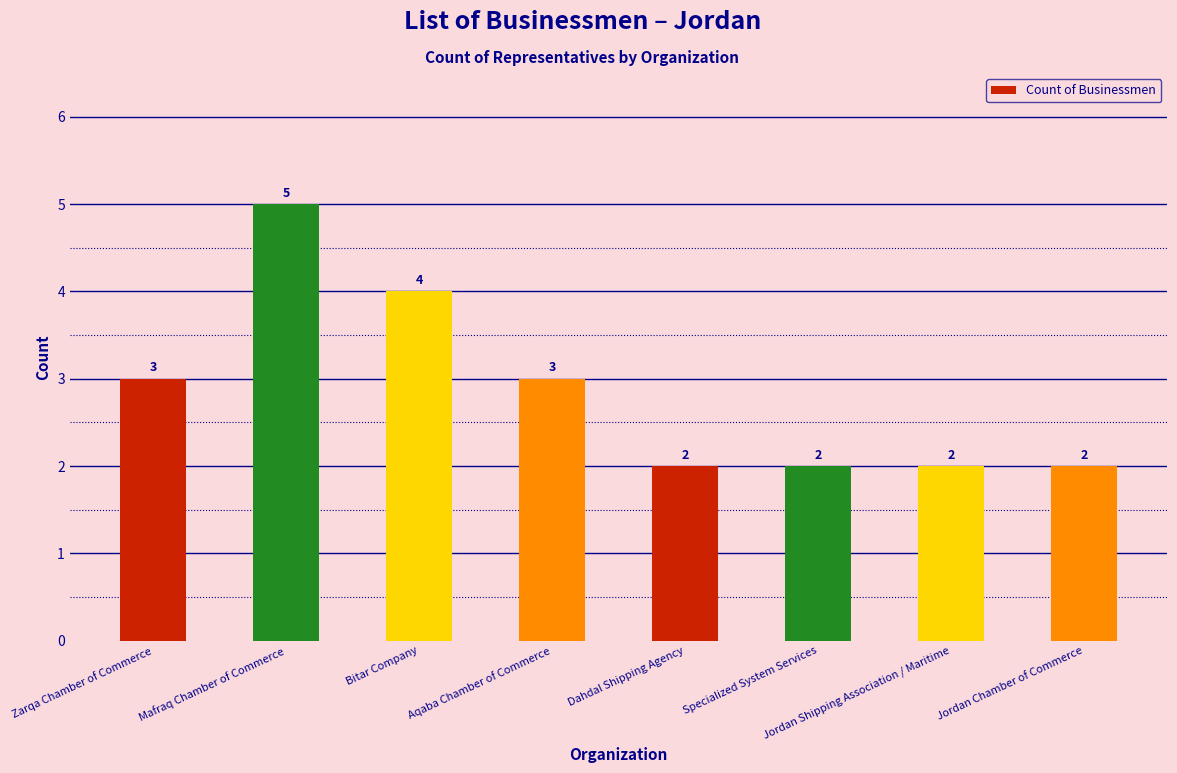

Count the values in the range 2 to 4.

7